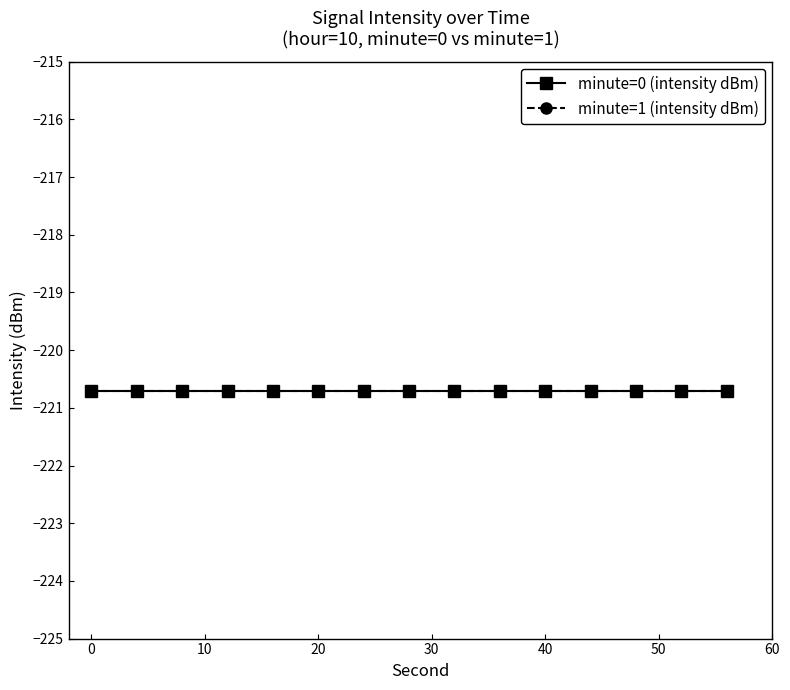

Is the value of second (sample) at 12 greater than the value of intensity(dBm) per minute (mean) at 26?

Yes